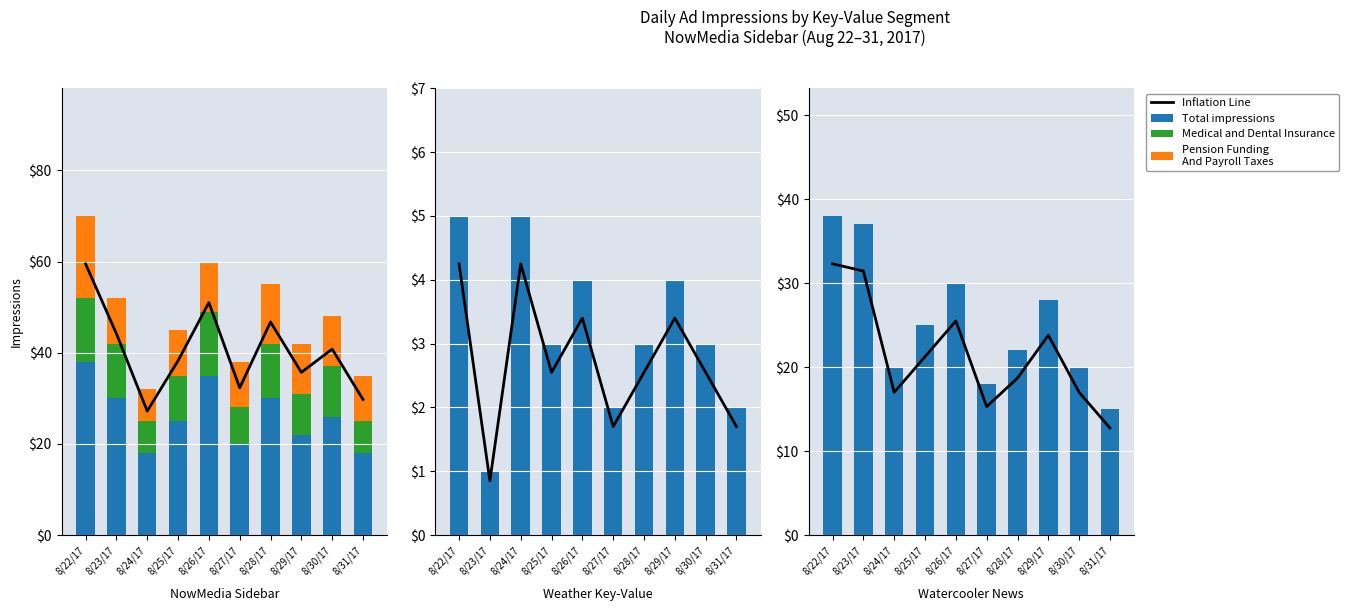

Which label corresponds to the smallest value in the chart?

8/22/17